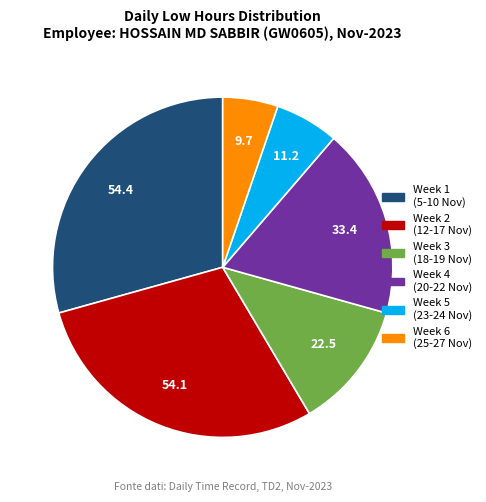

Is there any slice that represents more than half of the pie?

No